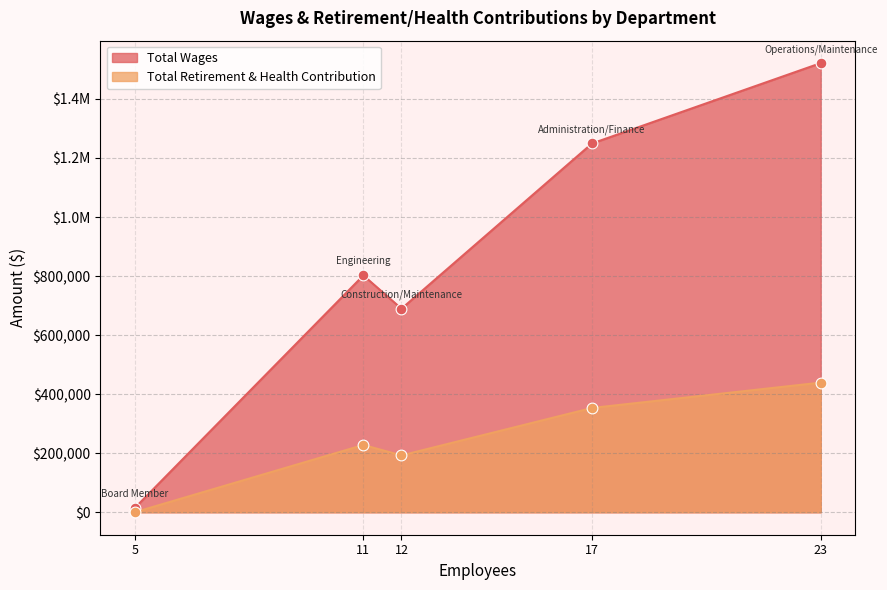

Is the value of Total Retirement & Health Contribution at Operations/Maintenance greater than the value of Total Wages at Construction/Maintenance?

No